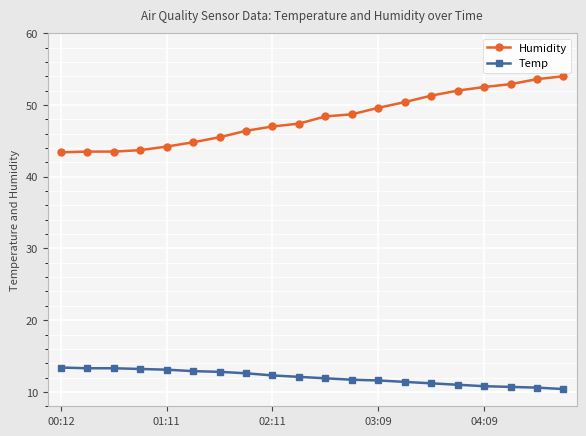

What is the sum of all Humidity values?

962.8